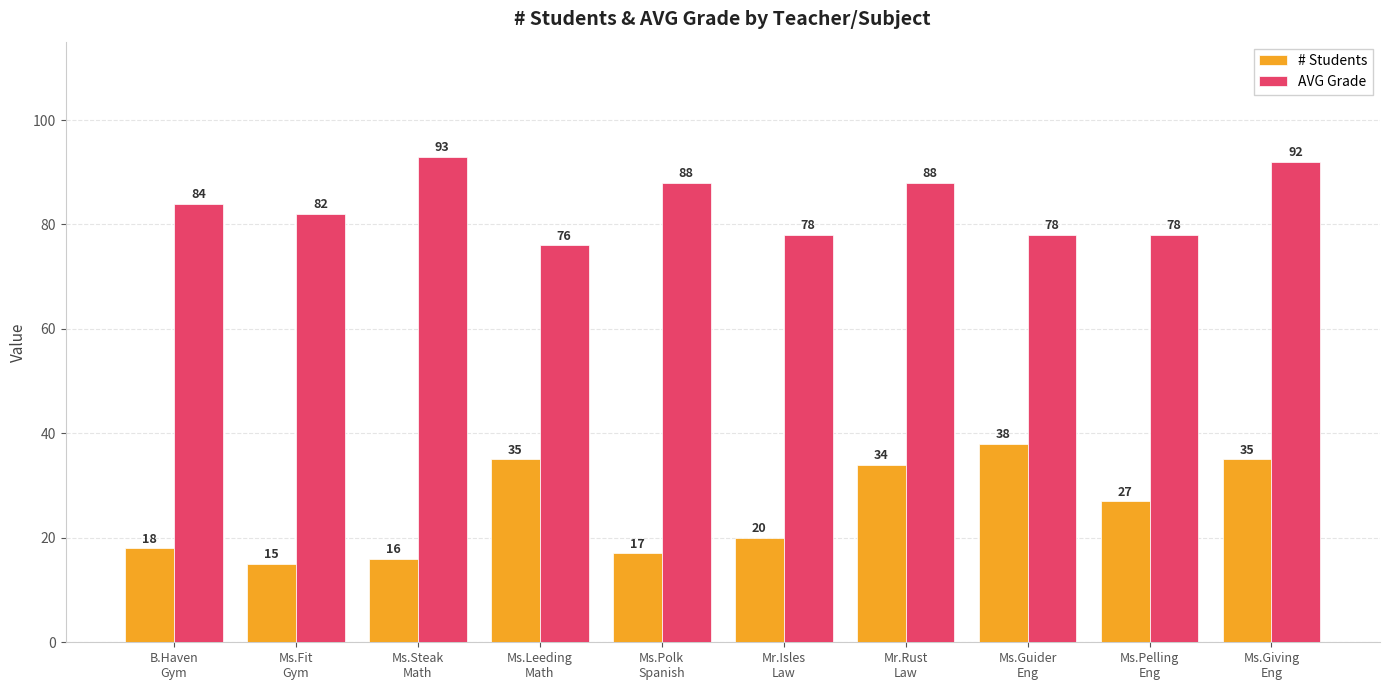

How many groups of bars are there?

10